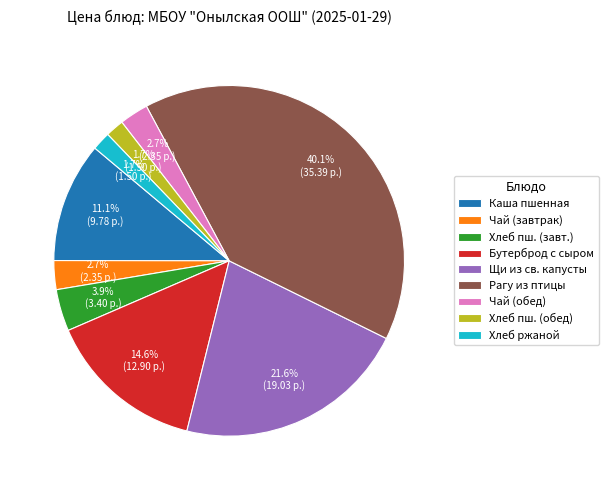

To the nearest percent, what portion does Рагу из птицы represent?

40%